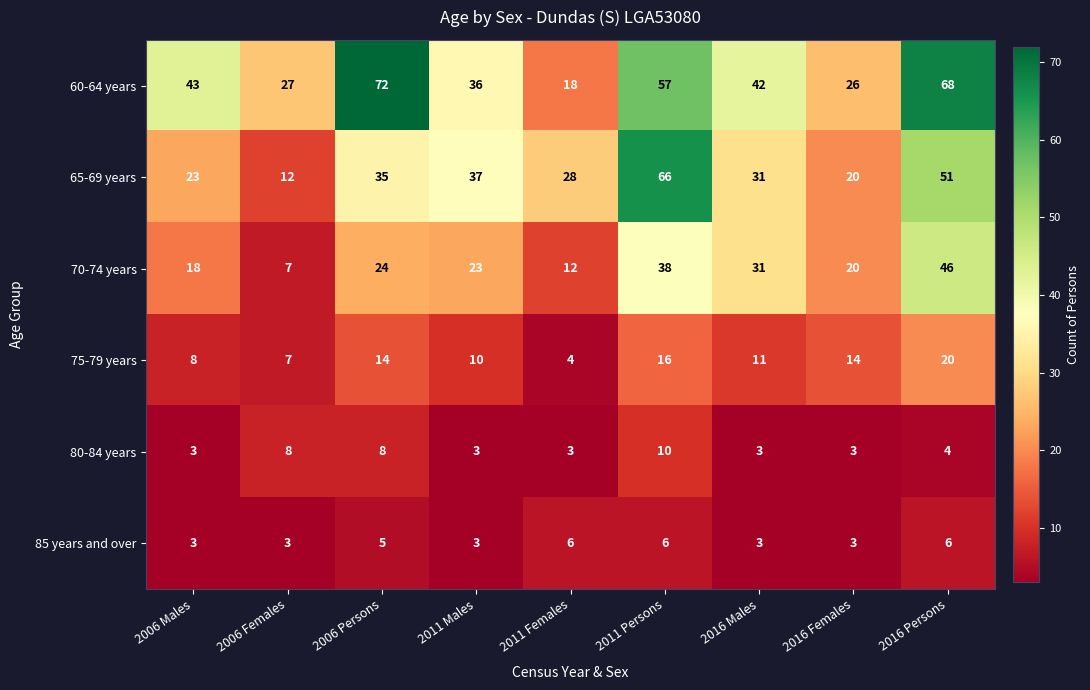

True or false: 70-74 years has a value of 31 at 2016 Males.

True